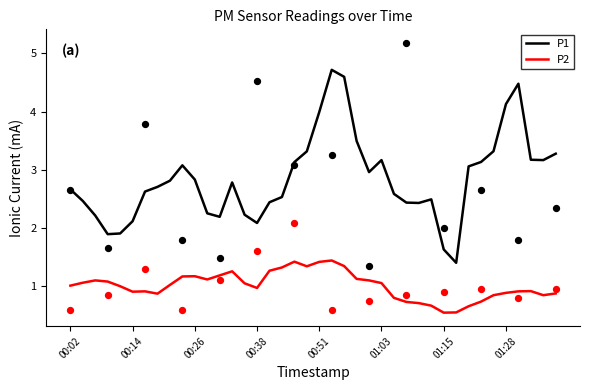

What is the total value across all series at 00:02?

3.7